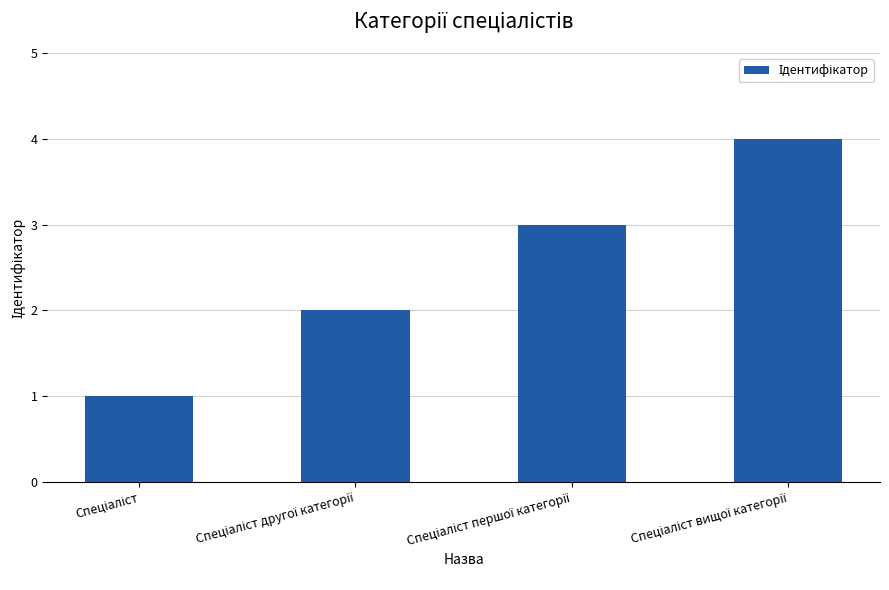

What is the difference between the maximum and minimum values?

3